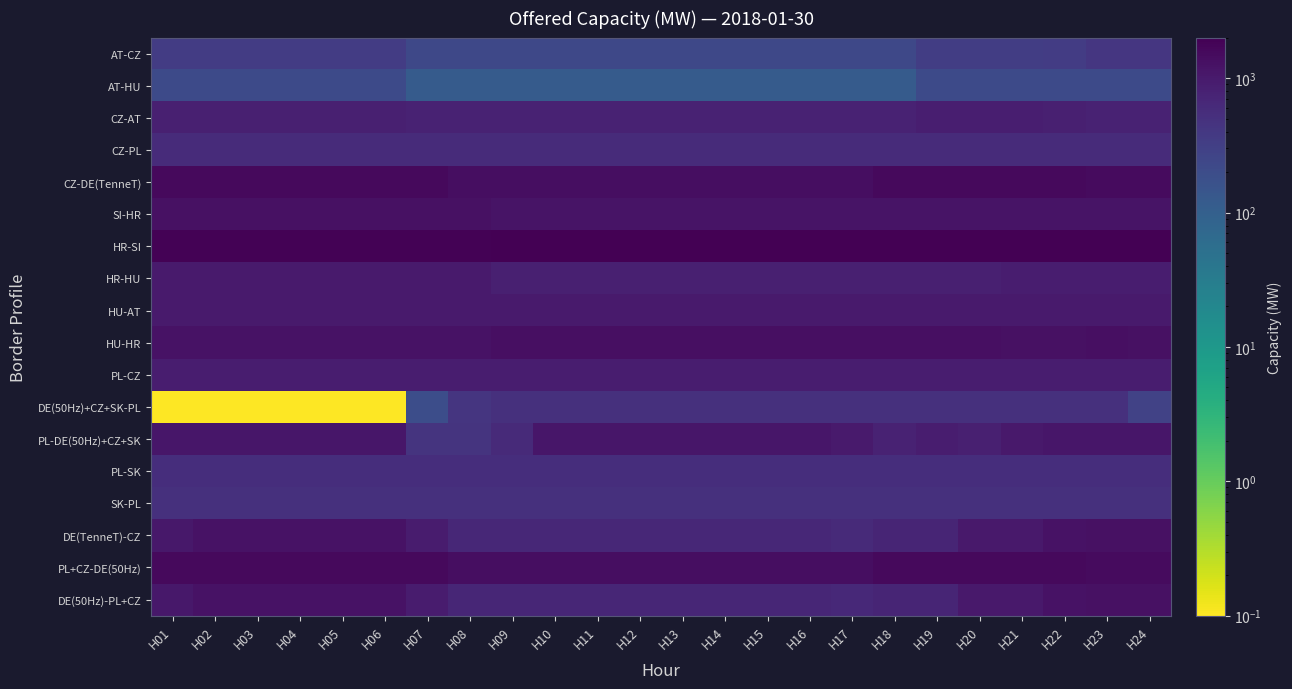

At which category is the sum across all series the highest?

H22